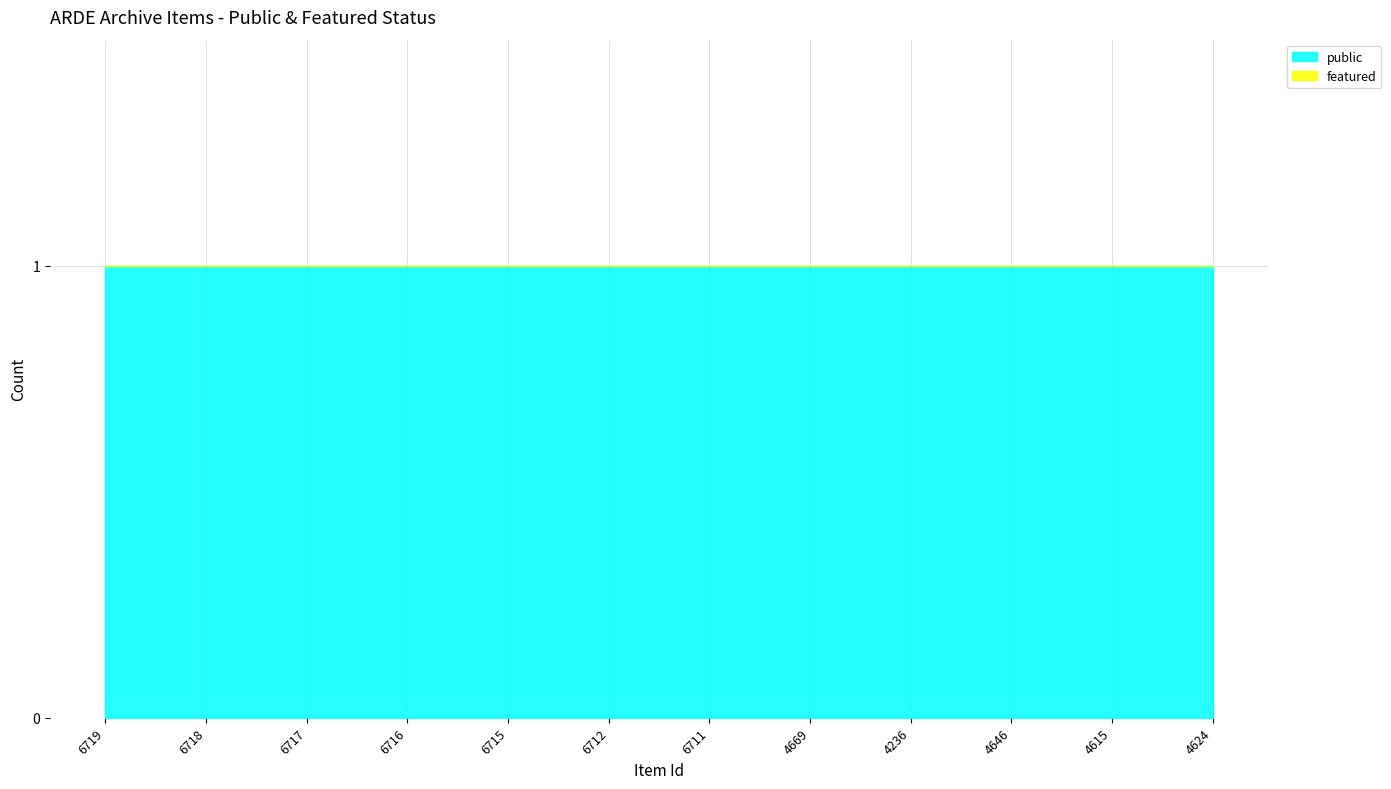

Which series changed the most between 6715 and 6712?

public